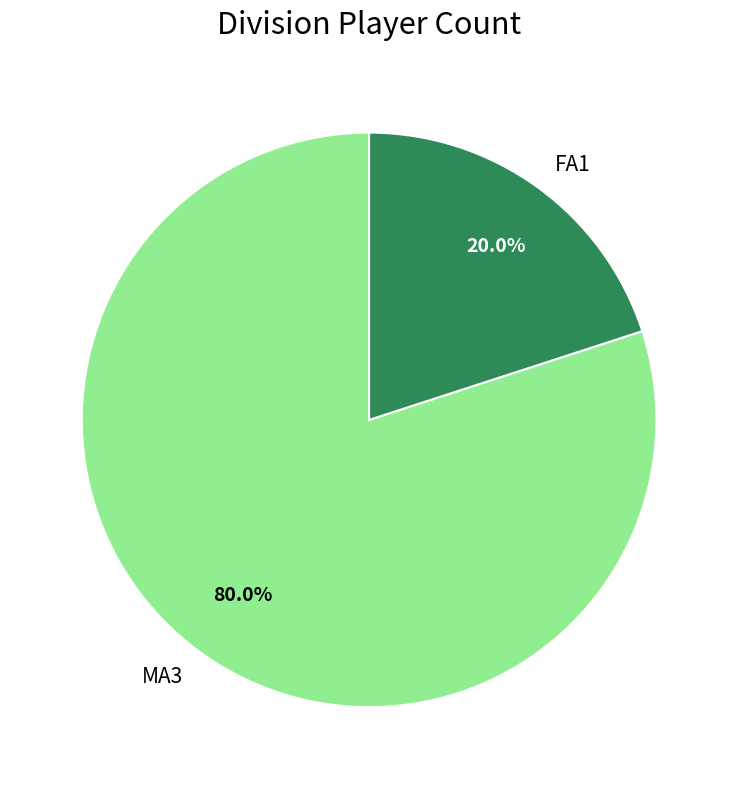

Which slice is the largest?

MA3